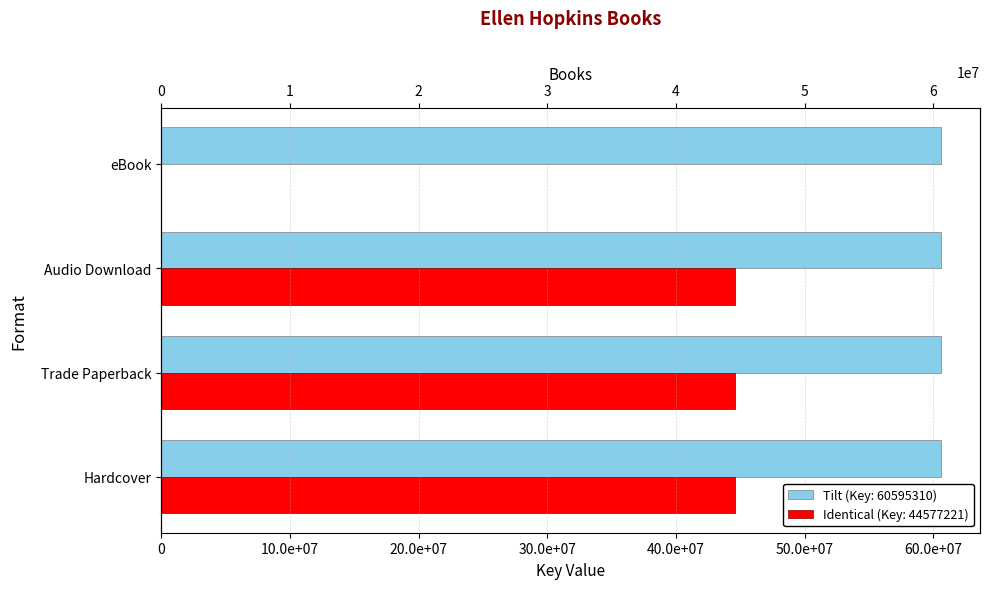

Rank the categories by value from lowest to highest.

eBook, Hardcover, Trade Paperback, Audio Download